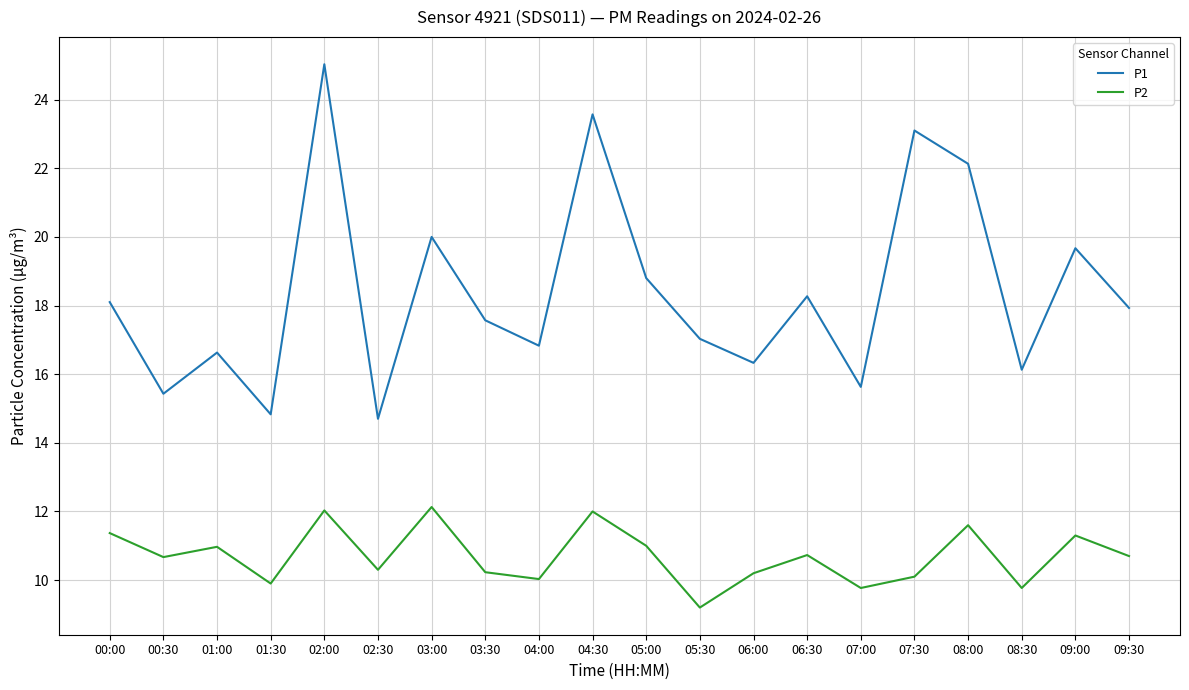

What is the total value across all series at 06:30?

29.0